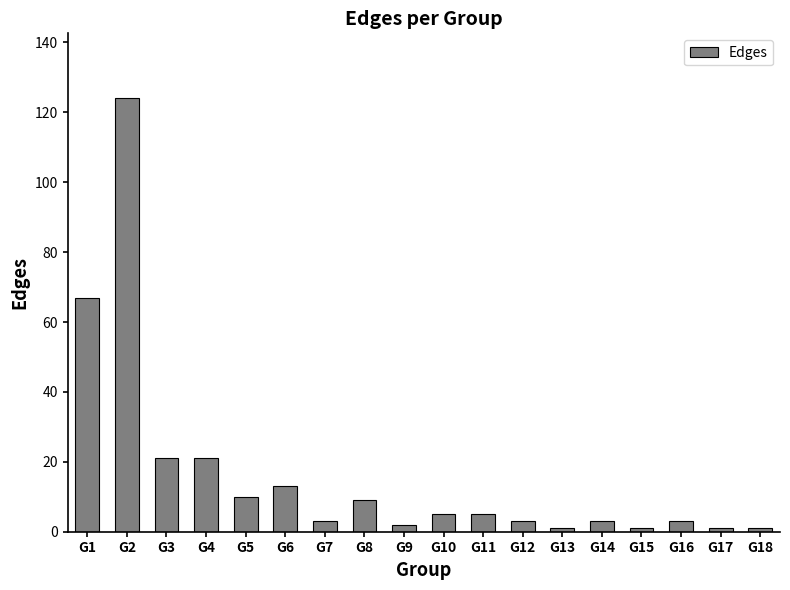

What is the difference between the maximum and minimum values?

123